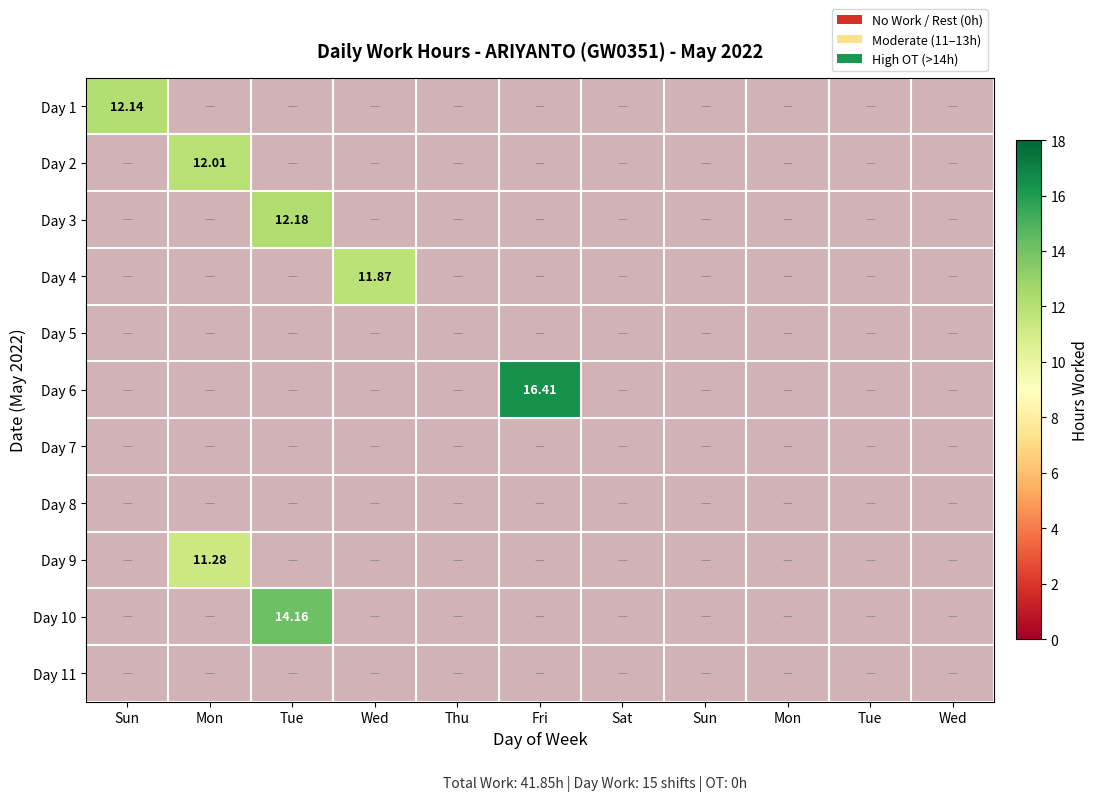

Rank the series at Wed from highest to lowest value.

Day 4, Day 1, Day 2, Day 3, Day 5, Day 6, Day 7, Day 8, Day 9, Day 10, Day 11